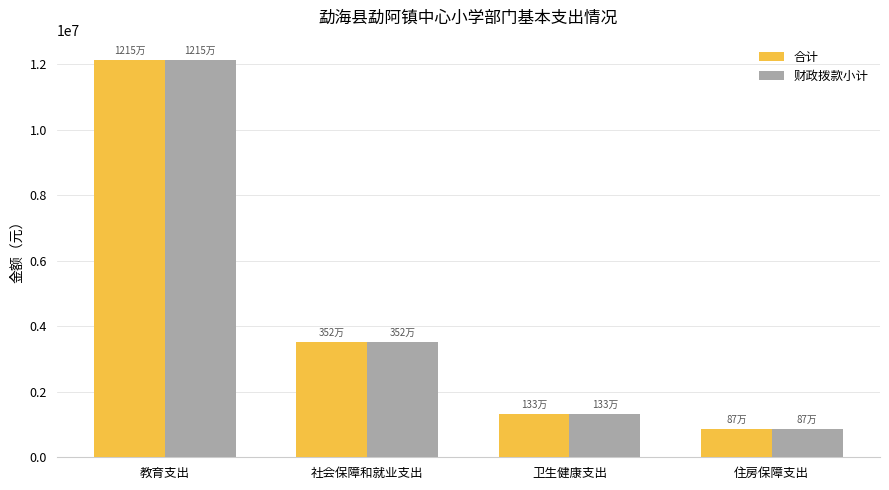

The 合计 series shows 1308211.1 at 住房保障支出. True or false?

False